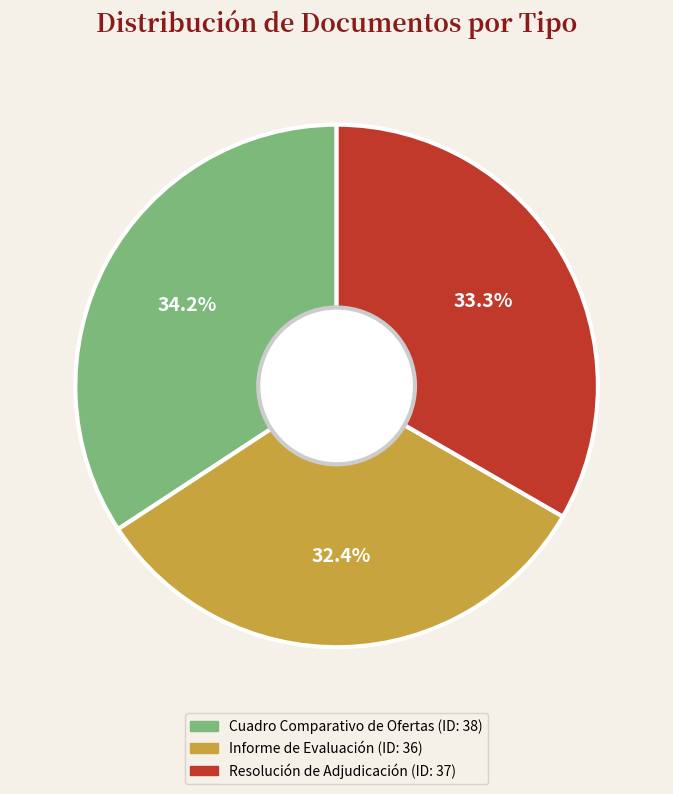

Is it true that Informe de Evaluación is 32% of the pie?

True